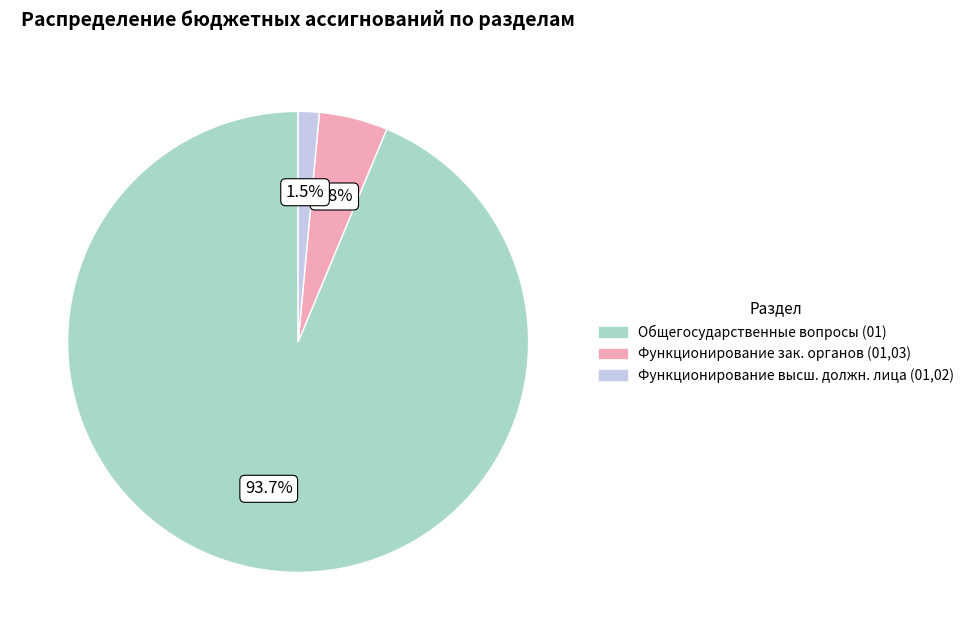

Which slice is the smallest?

Функционирование высш. должн. лица (01,02)